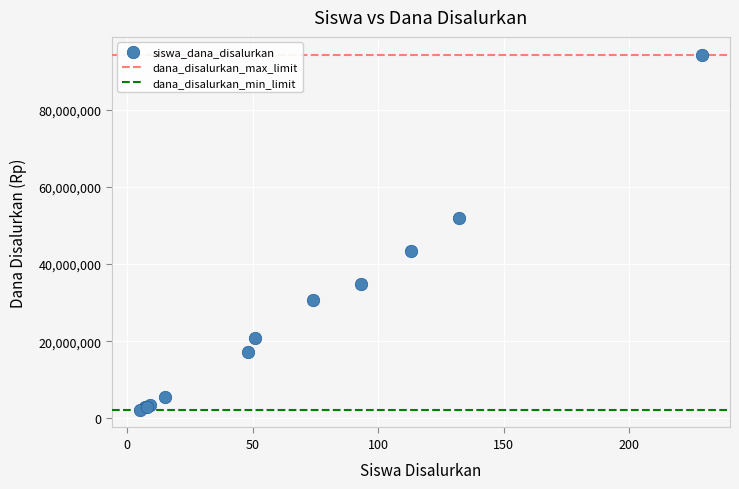

What Y value in the scatter plot is closest to 48262500?

51975000